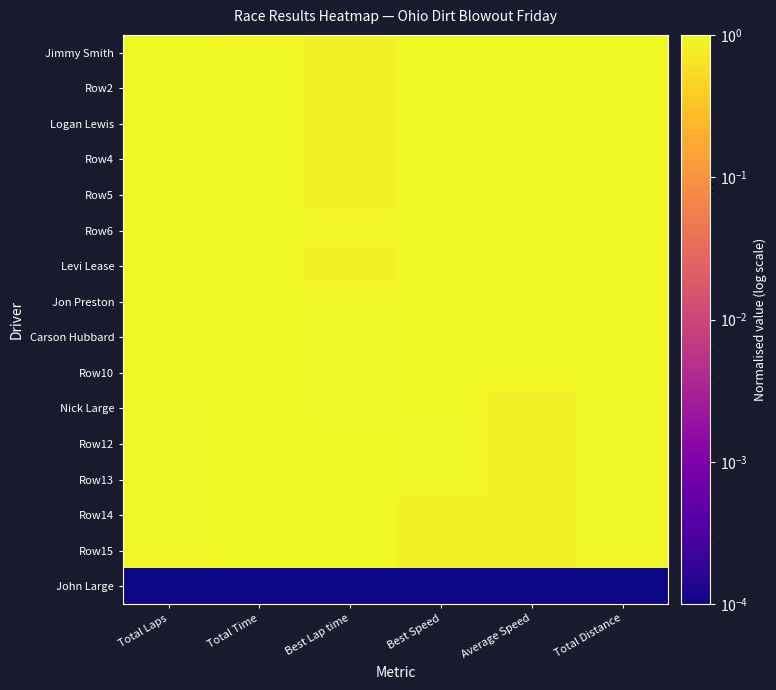

List the series in order of their peak value, lowest first.

John Large, Nick Large, Row12, Row13, Row14, Jimmy Smith, Row2, Logan Lewis, Row4, Row5, Row6, Levi Lease, Jon Preston, Carson Hubbard, Row10, Row15